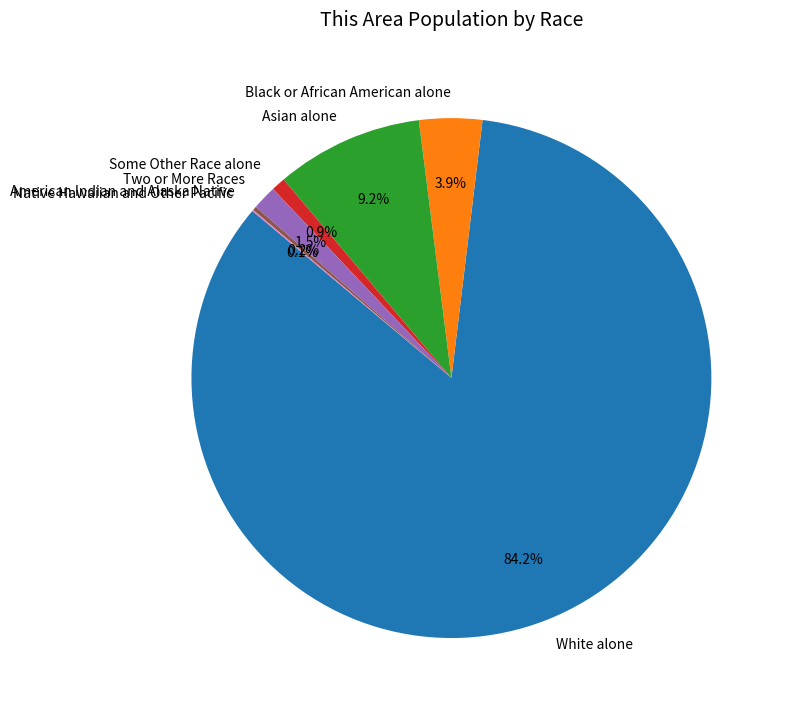

How much of the chart is everything except Some Other Race alone?

99.1%